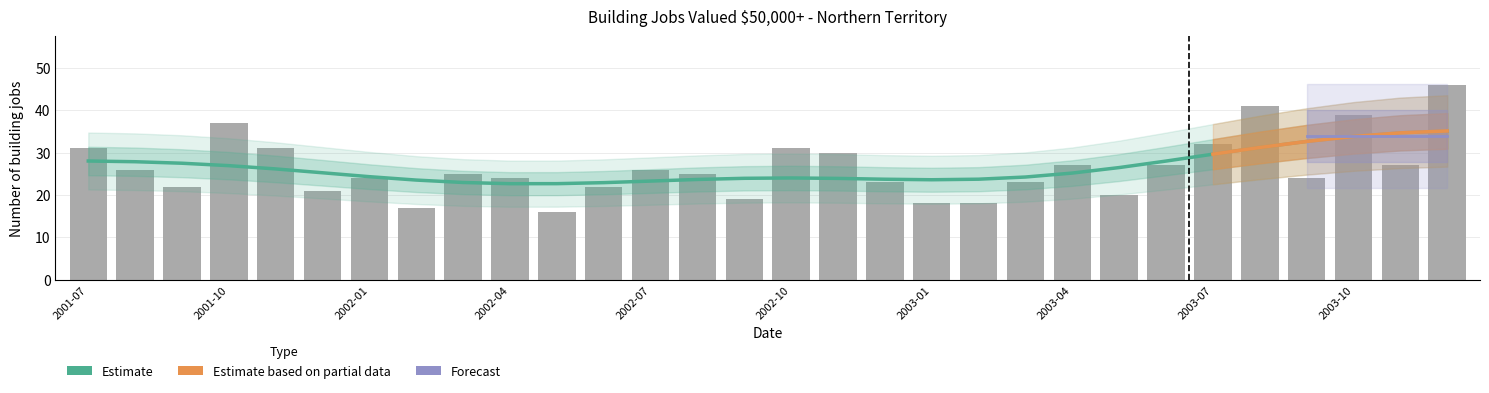

What position from the right is 2001-09?

28